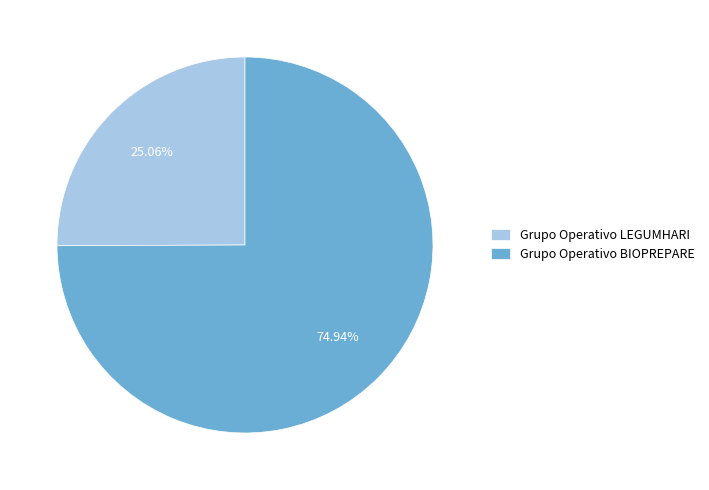

To the nearest percent, what is the combined percentage of Grupo Operativo LEGUMHARI and Grupo Operativo BIOPREPARE?

100%